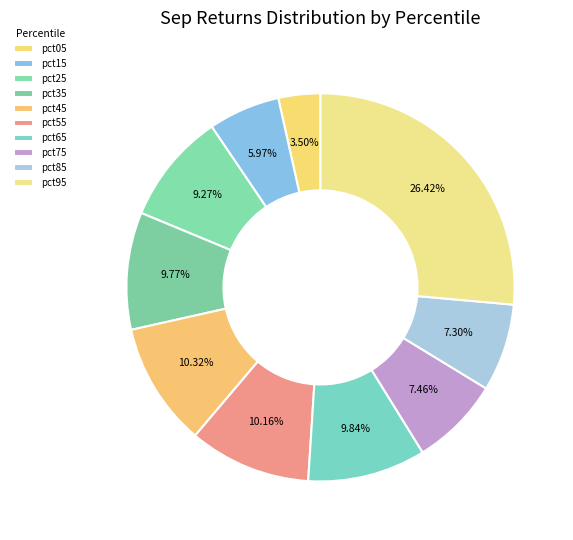

Does pct05 account for over 50% of the chart?

No